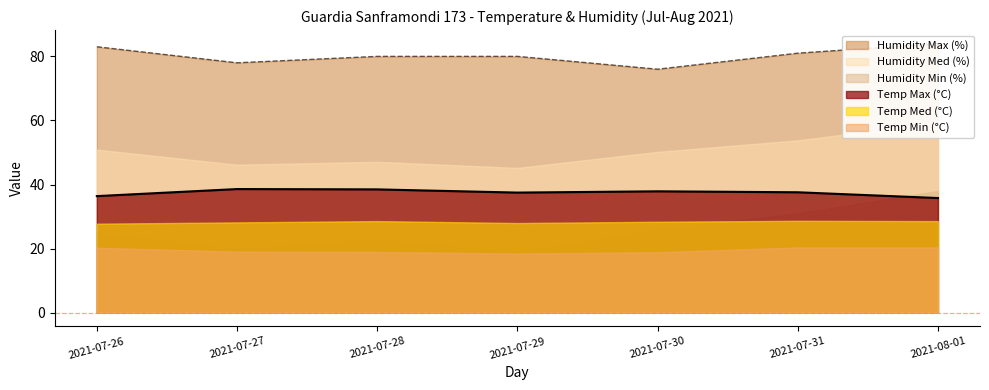

Rank the series by their maximum value, from highest to lowest.

Humidity Max (%), Humidity Med (%), Temp Max (°C), Humidity Min (%), Temp Med (°C), Temp Min (°C)